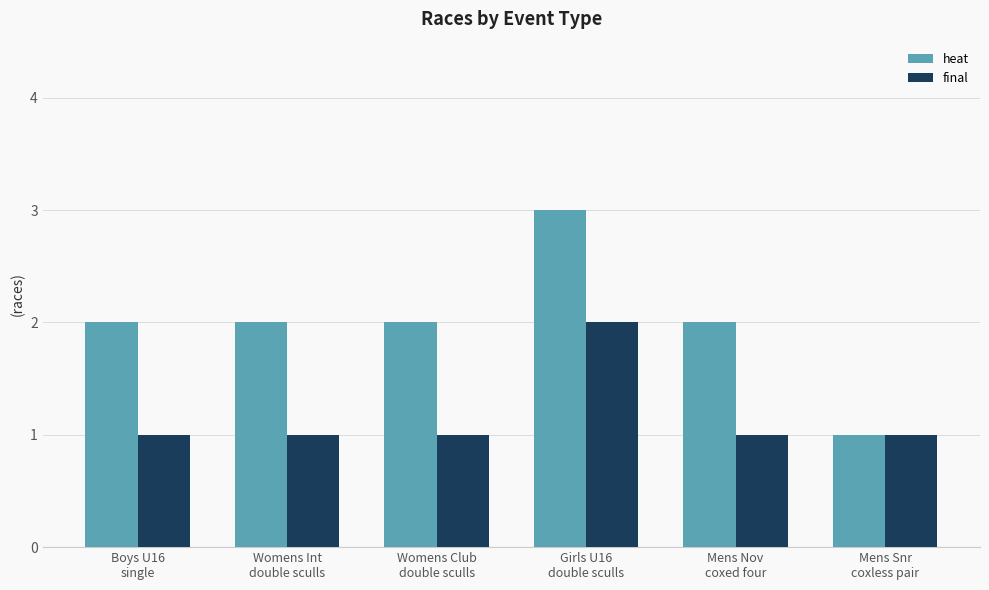

Which series has the widest spread of values?

heat